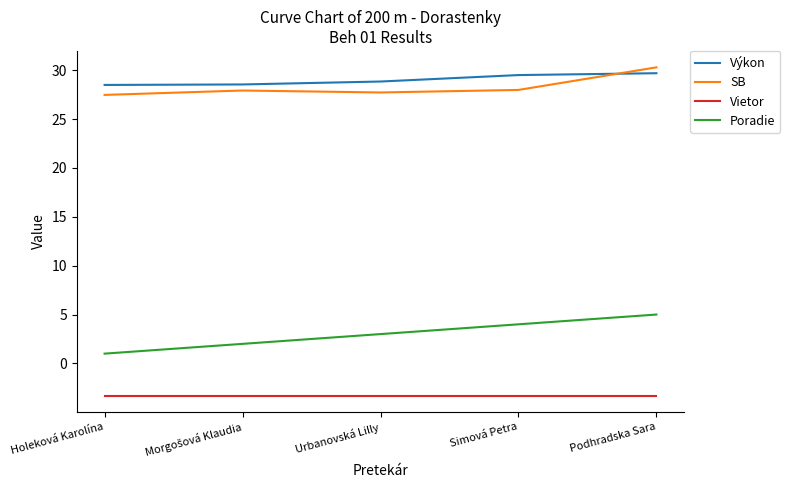

Count the Poradie values in the range 2 to 4.

3